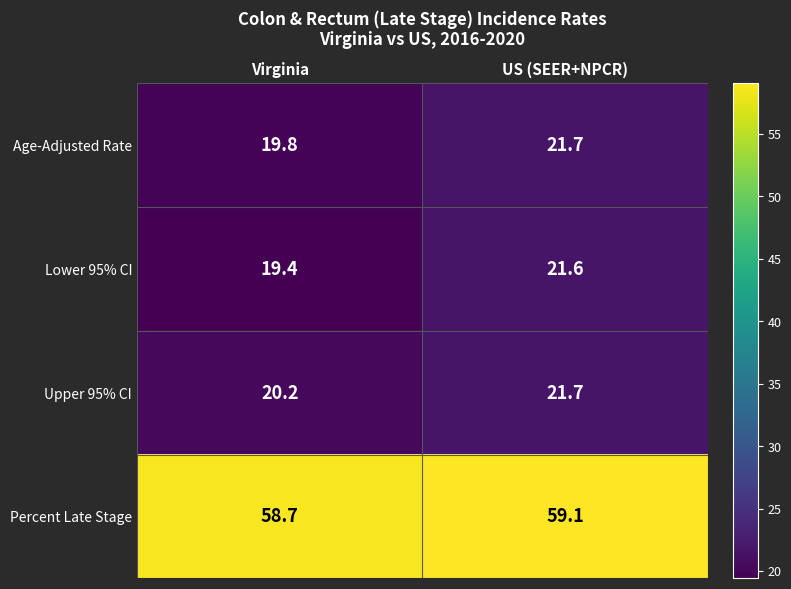

Which series changed the most between Virginia and US (SEER+NPCR)?

Lower 95% CI